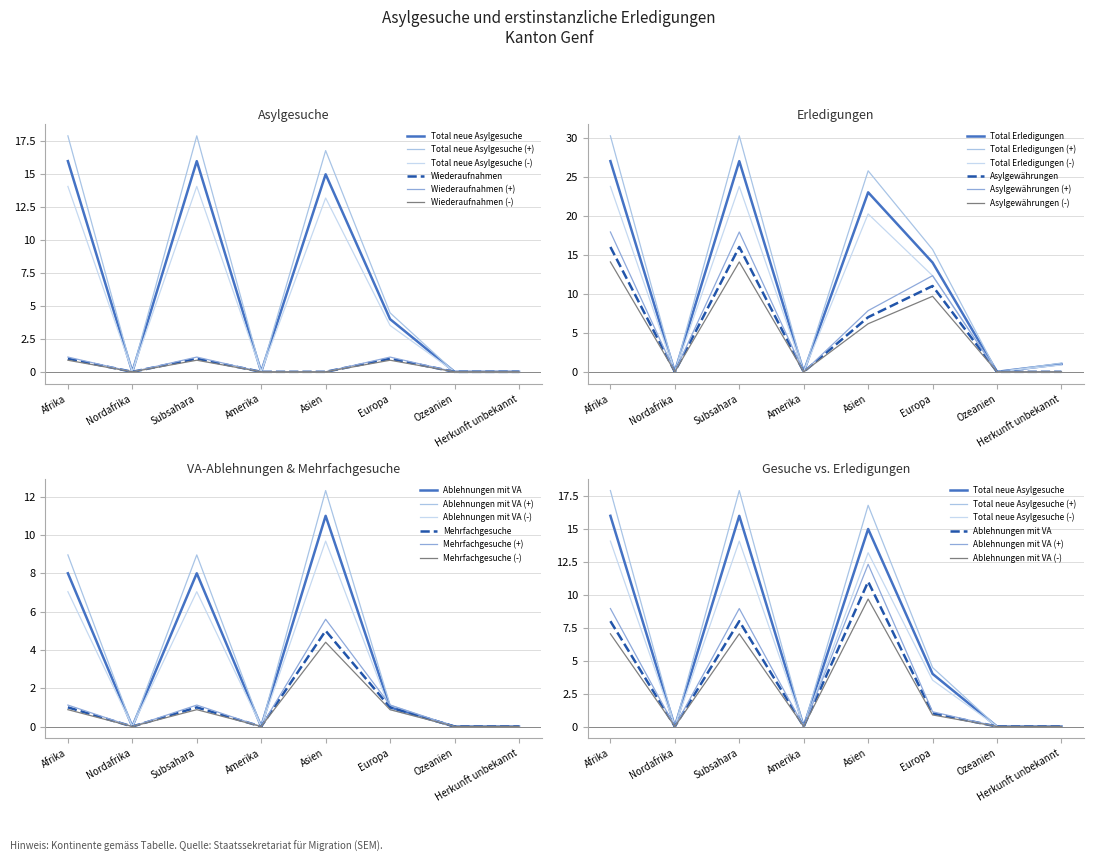

What position from the left is Afrika?

1